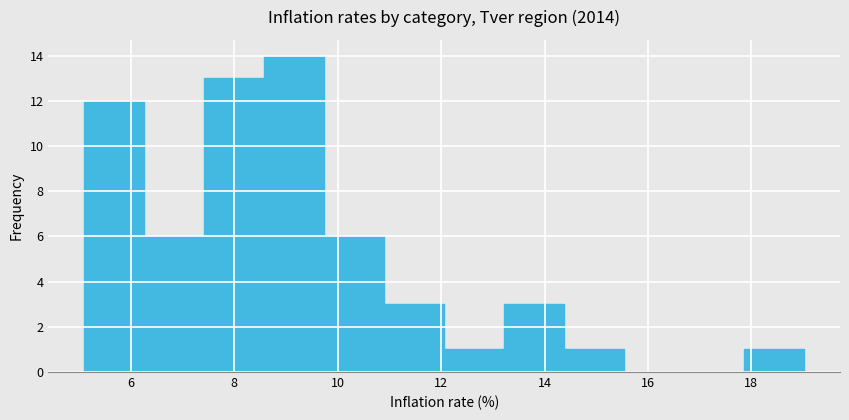

What is the height of the bar covering 7.42 to 8.58 on the x-axis? Neither the bar edges nor the heights are printed on the chart, so give them approximately, as read against the axes.

13